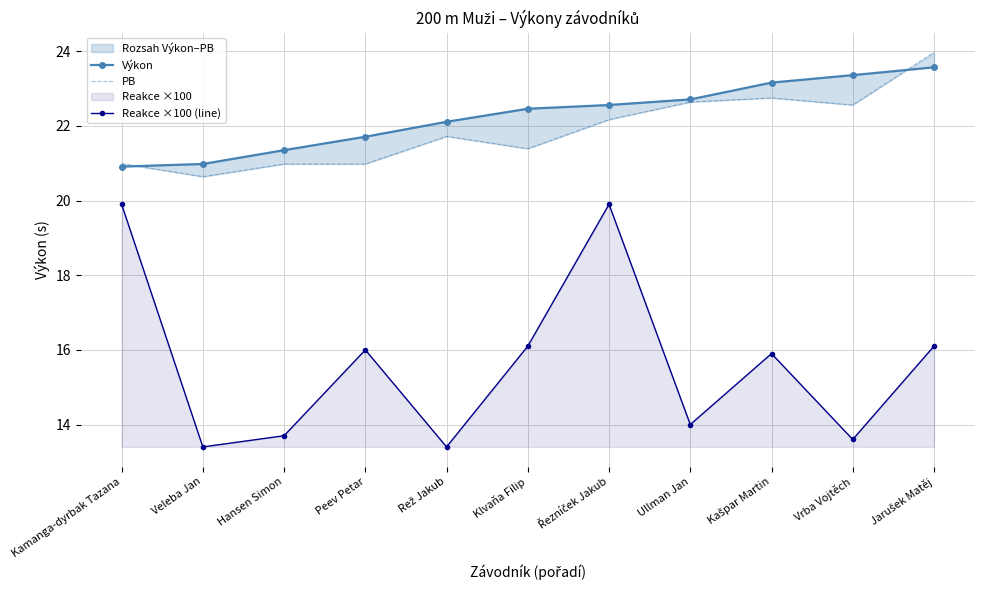

Between Kamanga-dyrbak Tazana and Vrba Vojtěch, which series saw the biggest shift?

Reakce ×100 (line)